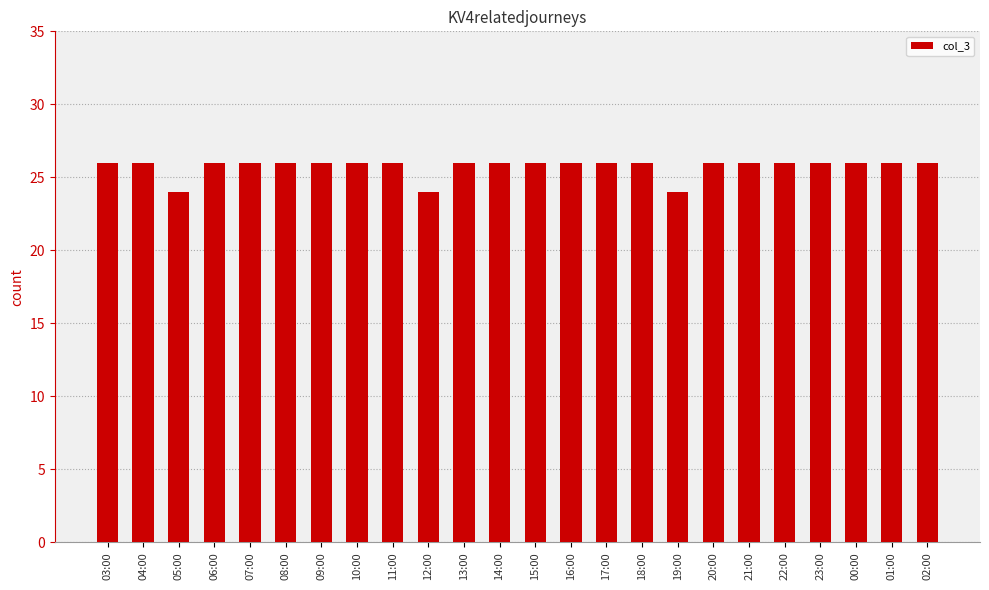

How many data points does each series have?

24